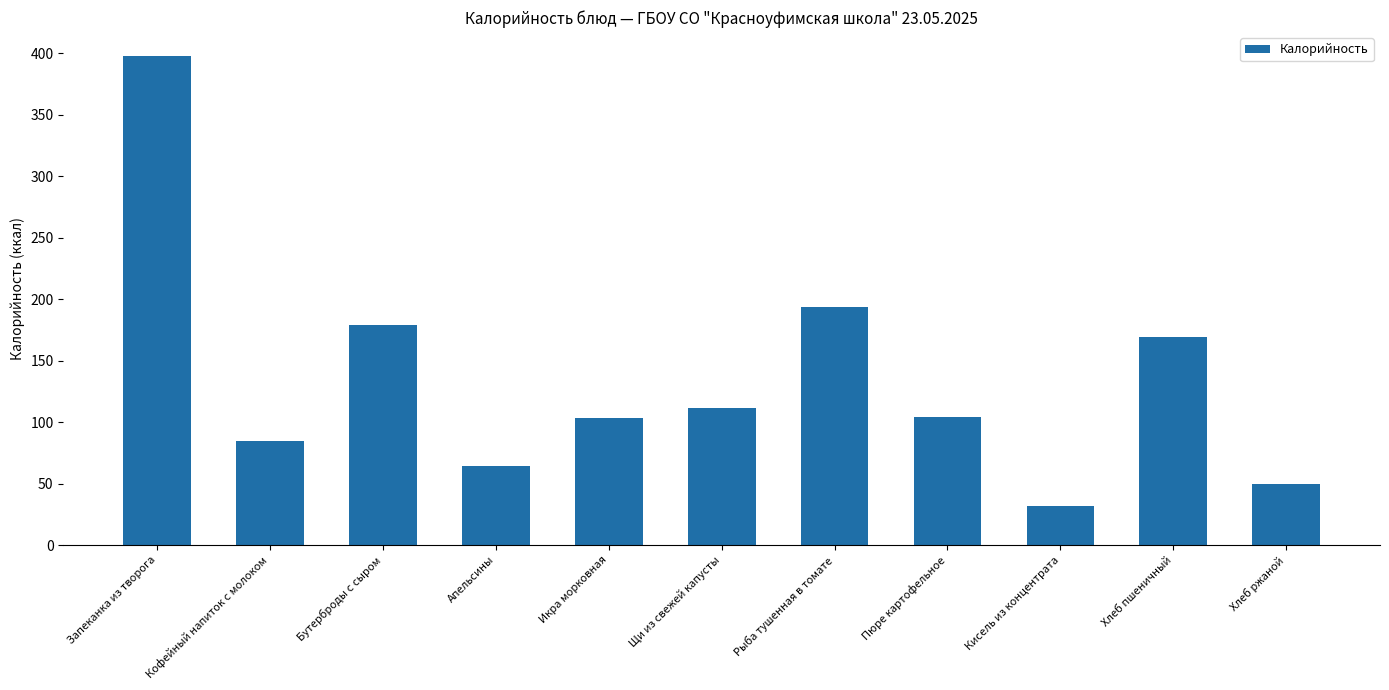

How many data points are above 103?

6